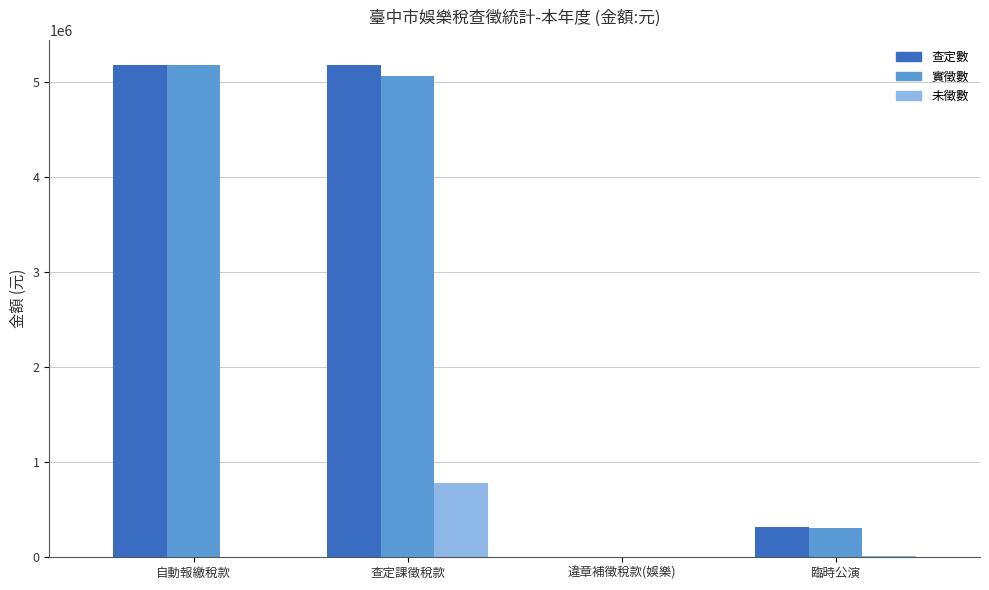

The value of 實徵數 at 查定課徵稅款 is 2799610. True or false?

False